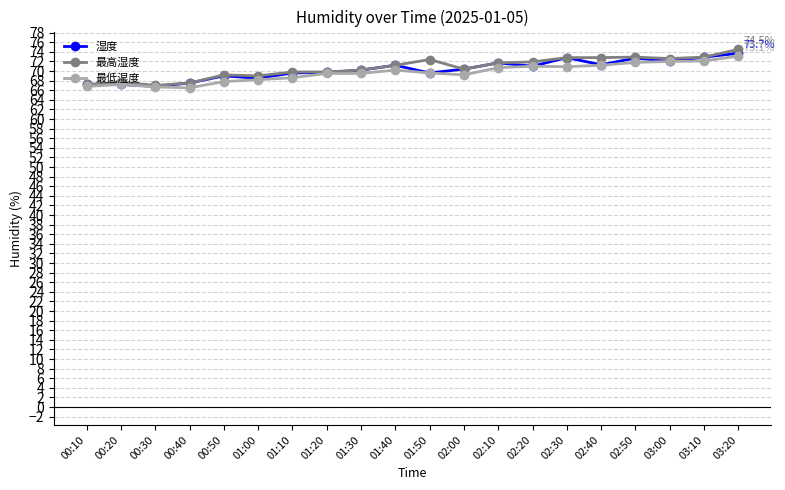

Which category has the highest value in the 最低湿度 series?

03:20